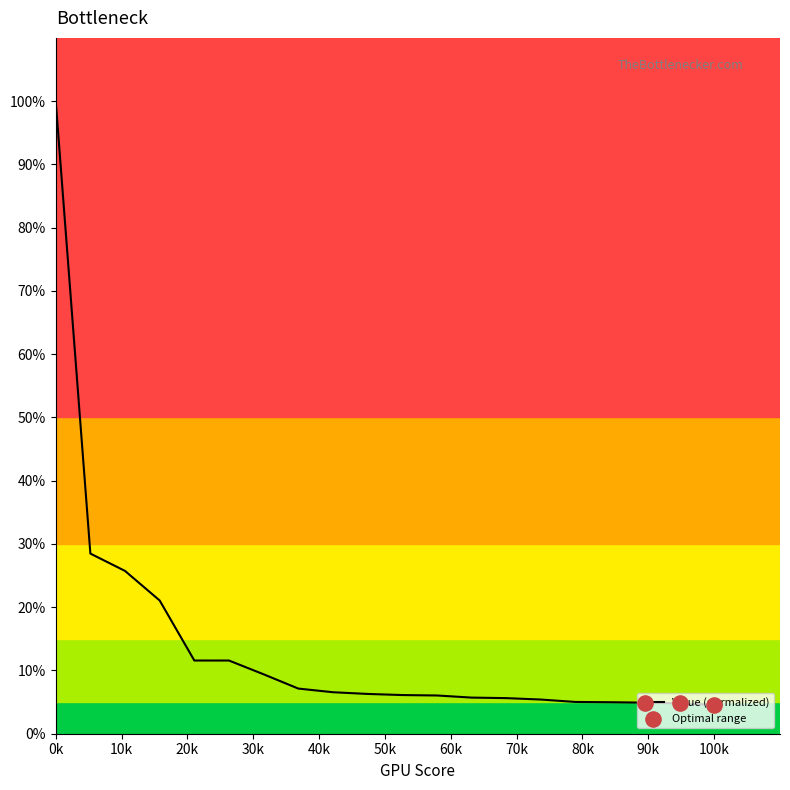

What is the greatest value displayed?

100.0